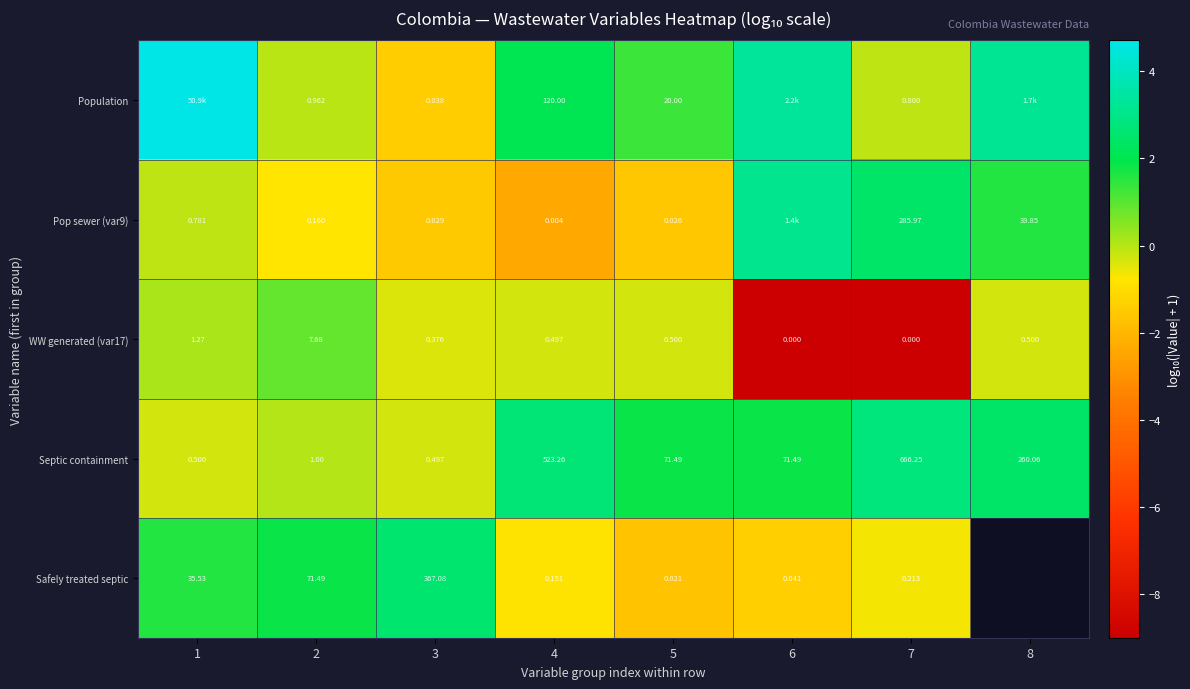

Which label corresponds to the smallest value in the chart?

6